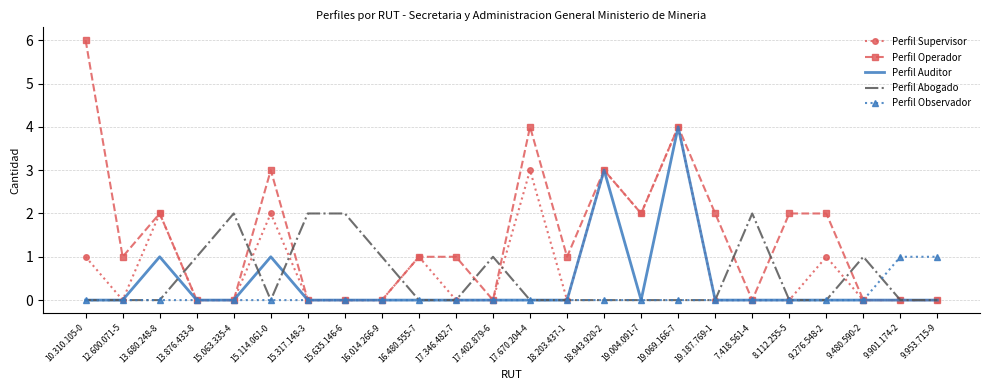

Between 18.203.437-1 and 19.187.769-1, which series saw the biggest shift?

Perfil Operador